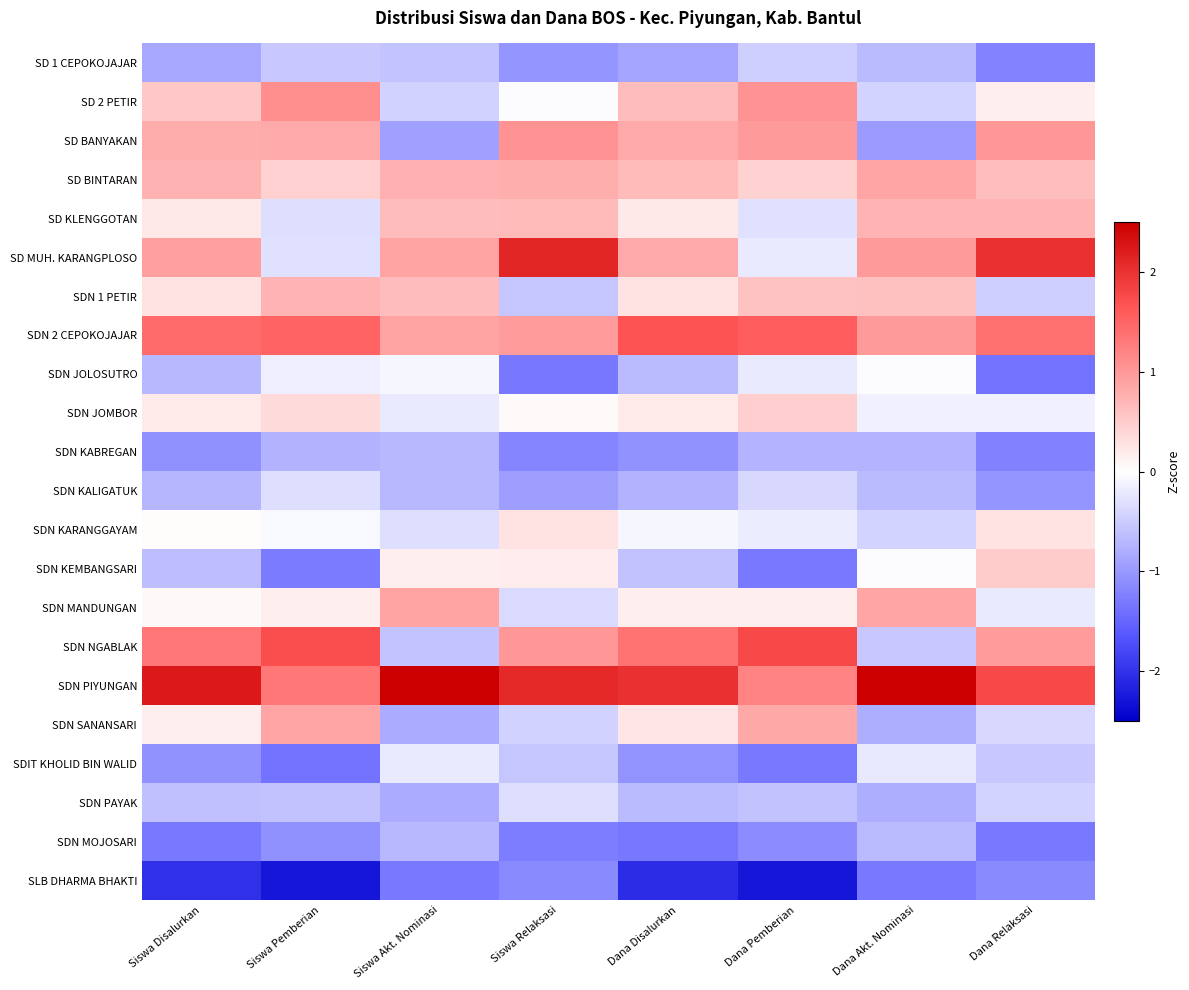

Reading left to right, list all the values displayed in this chart.

SD 1 CEPOKOJAJAR: Siswa Disalurkan=-0.9	Siswa Pemberian=-0.5	Siswa Akt. Nominasi=-0.6	Siswa Relaksasi=-1.0	Dana Disalurkan=-0.9	Dana Pemberian=-0.5	Dana Akt. Nominasi=-0.7	Dana Relaksasi=-1.2
SD 2 PETIR: Siswa Disalurkan=0.5	Siswa Pemberian=1.1	Siswa Akt. Nominasi=-0.4	Siswa Relaksasi=-0.0	Dana Disalurkan=0.7	Dana Pemberian=1.1	Dana Akt. Nominasi=-0.4	Dana Relaksasi=0.2
SD BANYAKAN: Siswa Disalurkan=0.8	Siswa Pemberian=0.8	Siswa Akt. Nominasi=-0.9	Siswa Relaksasi=1.0	Dana Disalurkan=0.8	Dana Pemberian=1.0	Dana Akt. Nominasi=-1.0	Dana Relaksasi=1.0
SD BINTARAN: Siswa Disalurkan=0.7	Siswa Pemberian=0.5	Siswa Akt. Nominasi=0.8	Siswa Relaksasi=0.8	Dana Disalurkan=0.7	Dana Pemberian=0.4	Dana Akt. Nominasi=0.9	Dana Relaksasi=0.6
SD KLENGGOTAN: Siswa Disalurkan=0.2	Siswa Pemberian=-0.3	Siswa Akt. Nominasi=0.6	Siswa Relaksasi=0.7	Dana Disalurkan=0.2	Dana Pemberian=-0.3	Dana Akt. Nominasi=0.7	Dana Relaksasi=0.7
SD MUH. KARANGPLOSO: Siswa Disalurkan=0.9	Siswa Pemberian=-0.3	Siswa Akt. Nominasi=0.9	Siswa Relaksasi=2.1	Dana Disalurkan=0.8	Dana Pemberian=-0.2	Dana Akt. Nominasi=1.0	Dana Relaksasi=2.0
SDN 1 PETIR: Siswa Disalurkan=0.3	Siswa Pemberian=0.7	Siswa Akt. Nominasi=0.6	Siswa Relaksasi=-0.6	Dana Disalurkan=0.3	Dana Pemberian=0.6	Dana Akt. Nominasi=0.6	Dana Relaksasi=-0.5
SDN 2 CEPOKOJAJAR: Siswa Disalurkan=1.4	Siswa Pemberian=1.5	Siswa Akt. Nominasi=0.9	Siswa Relaksasi=1.0	Dana Disalurkan=1.7	Dana Pemberian=1.6	Dana Akt. Nominasi=1.0	Dana Relaksasi=1.4
SDN JOLOSUTRO: Siswa Disalurkan=-0.7	Siswa Pemberian=-0.2	Siswa Akt. Nominasi=-0.1	Siswa Relaksasi=-1.3	Dana Disalurkan=-0.7	Dana Pemberian=-0.2	Dana Akt. Nominasi=-0.0	Dana Relaksasi=-1.4
SDN JOMBOR: Siswa Disalurkan=0.2	Siswa Pemberian=0.4	Siswa Akt. Nominasi=-0.2	Siswa Relaksasi=0.1	Dana Disalurkan=0.2	Dana Pemberian=0.5	Dana Akt. Nominasi=-0.2	Dana Relaksasi=-0.2
SDN KABREGAN: Siswa Disalurkan=-1.1	Siswa Pemberian=-0.8	Siswa Akt. Nominasi=-0.7	Siswa Relaksasi=-1.2	Dana Disalurkan=-1.1	Dana Pemberian=-0.7	Dana Akt. Nominasi=-0.7	Dana Relaksasi=-1.2
SDN KALIGATUK: Siswa Disalurkan=-0.7	Siswa Pemberian=-0.3	Siswa Akt. Nominasi=-0.7	Siswa Relaksasi=-0.9	Dana Disalurkan=-0.8	Dana Pemberian=-0.4	Dana Akt. Nominasi=-0.7	Dana Relaksasi=-1.0
SDN KARANGGAYAM: Siswa Disalurkan=0.0	Siswa Pemberian=-0.1	Siswa Akt. Nominasi=-0.3	Siswa Relaksasi=0.3	Dana Disalurkan=-0.1	Dana Pemberian=-0.2	Dana Akt. Nominasi=-0.4	Dana Relaksasi=0.3
SDN KEMBANGSARI: Siswa Disalurkan=-0.6	Siswa Pemberian=-1.3	Siswa Akt. Nominasi=0.2	Siswa Relaksasi=0.2	Dana Disalurkan=-0.6	Dana Pemberian=-1.3	Dana Akt. Nominasi=-0.0	Dana Relaksasi=0.5
SDN MANDUNGAN: Siswa Disalurkan=0.1	Siswa Pemberian=0.2	Siswa Akt. Nominasi=0.9	Siswa Relaksasi=-0.4	Dana Disalurkan=0.2	Dana Pemberian=0.2	Dana Akt. Nominasi=0.9	Dana Relaksasi=-0.2
SDN NGABLAK: Siswa Disalurkan=1.3	Siswa Pemberian=1.7	Siswa Akt. Nominasi=-0.6	Siswa Relaksasi=1.0	Dana Disalurkan=1.4	Dana Pemberian=1.8	Dana Akt. Nominasi=-0.5	Dana Relaksasi=1.0
SDN PIYUNGAN: Siswa Disalurkan=2.2	Siswa Pemberian=1.3	Siswa Akt. Nominasi=3.4	Siswa Relaksasi=2.1	Dana Disalurkan=2.0	Dana Pemberian=1.2	Dana Akt. Nominasi=3.3	Dana Relaksasi=1.8
SDN SANANSARI: Siswa Disalurkan=0.2	Siswa Pemberian=0.9	Siswa Akt. Nominasi=-0.8	Siswa Relaksasi=-0.4	Dana Disalurkan=0.2	Dana Pemberian=0.9	Dana Akt. Nominasi=-0.8	Dana Relaksasi=-0.4
SDIT KHOLID BIN WALID: Siswa Disalurkan=-1.1	Siswa Pemberian=-1.4	Siswa Akt. Nominasi=-0.2	Siswa Relaksasi=-0.6	Dana Disalurkan=-1.0	Dana Pemberian=-1.3	Dana Akt. Nominasi=-0.2	Dana Relaksasi=-0.5
SDN PAYAK: Siswa Disalurkan=-0.6	Siswa Pemberian=-0.6	Siswa Akt. Nominasi=-0.8	Siswa Relaksasi=-0.3	Dana Disalurkan=-0.7	Dana Pemberian=-0.6	Dana Akt. Nominasi=-0.8	Dana Relaksasi=-0.4
SDN MOJOSARI: Siswa Disalurkan=-1.3	Siswa Pemberian=-1.1	Siswa Akt. Nominasi=-0.7	Siswa Relaksasi=-1.3	Dana Disalurkan=-1.3	Dana Pemberian=-1.1	Dana Akt. Nominasi=-0.7	Dana Relaksasi=-1.3
SLB DHARMA BHAKTI: Siswa Disalurkan=-2.0	Siswa Pemberian=-2.3	Siswa Akt. Nominasi=-1.3	Siswa Relaksasi=-1.1	Dana Disalurkan=-2.1	Dana Pemberian=-2.3	Dana Akt. Nominasi=-1.3	Dana Relaksasi=-1.1